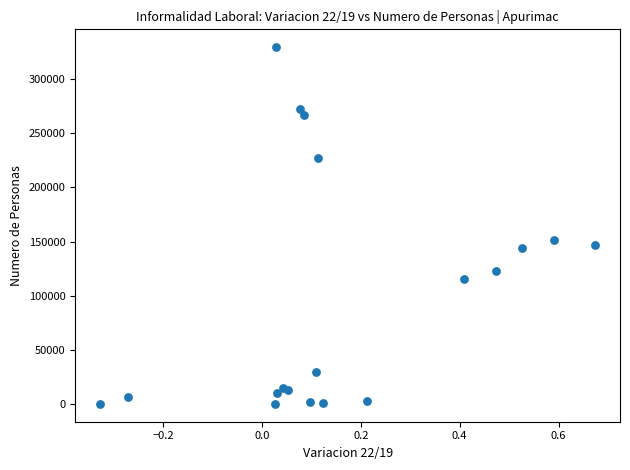

What Y value in the scatter plot is closest to 164797?

151591.0